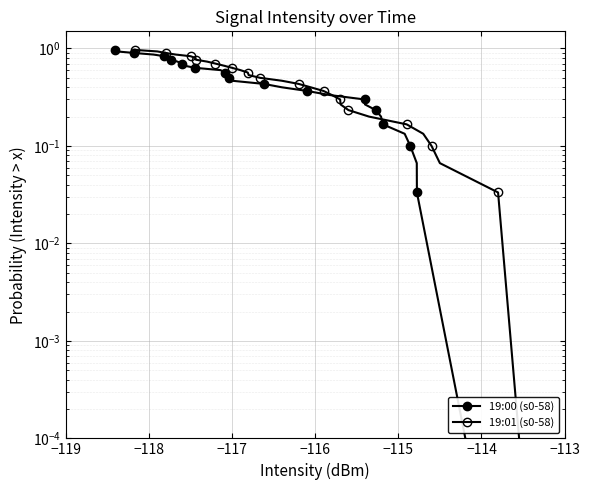

How many lines are shown in the chart?

2